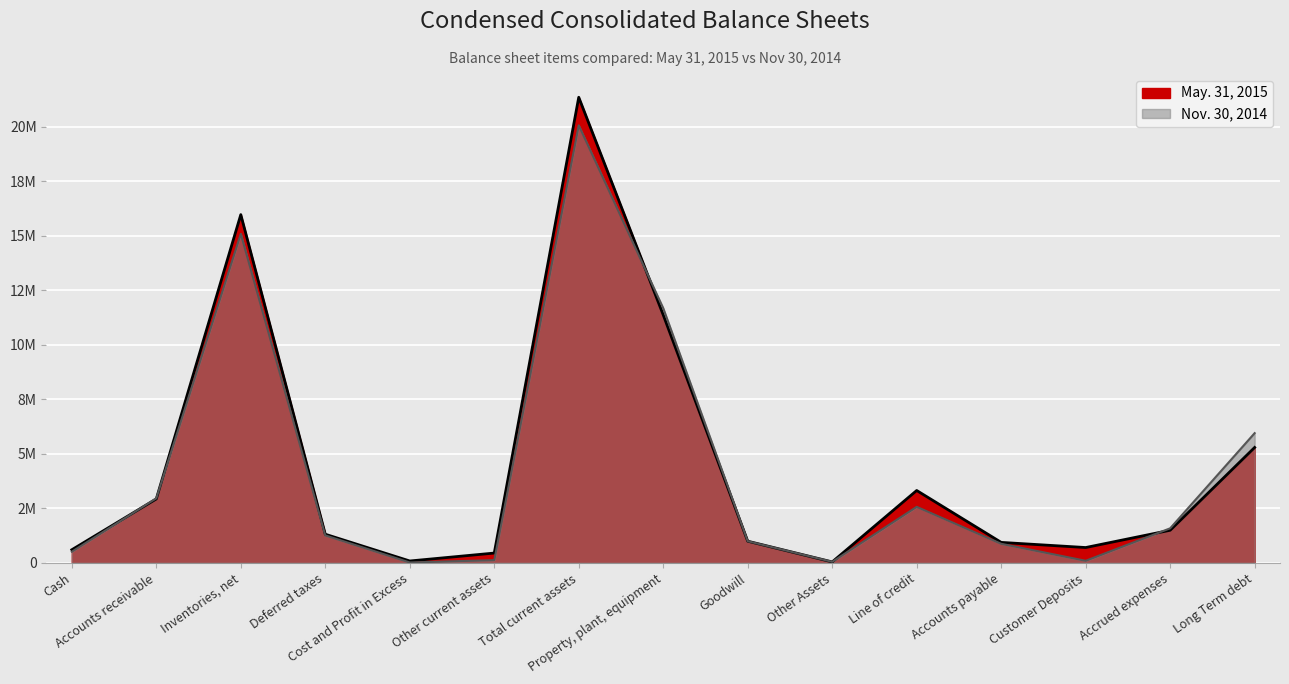

What is the average value of the May. 31, 2015 series?

4457541